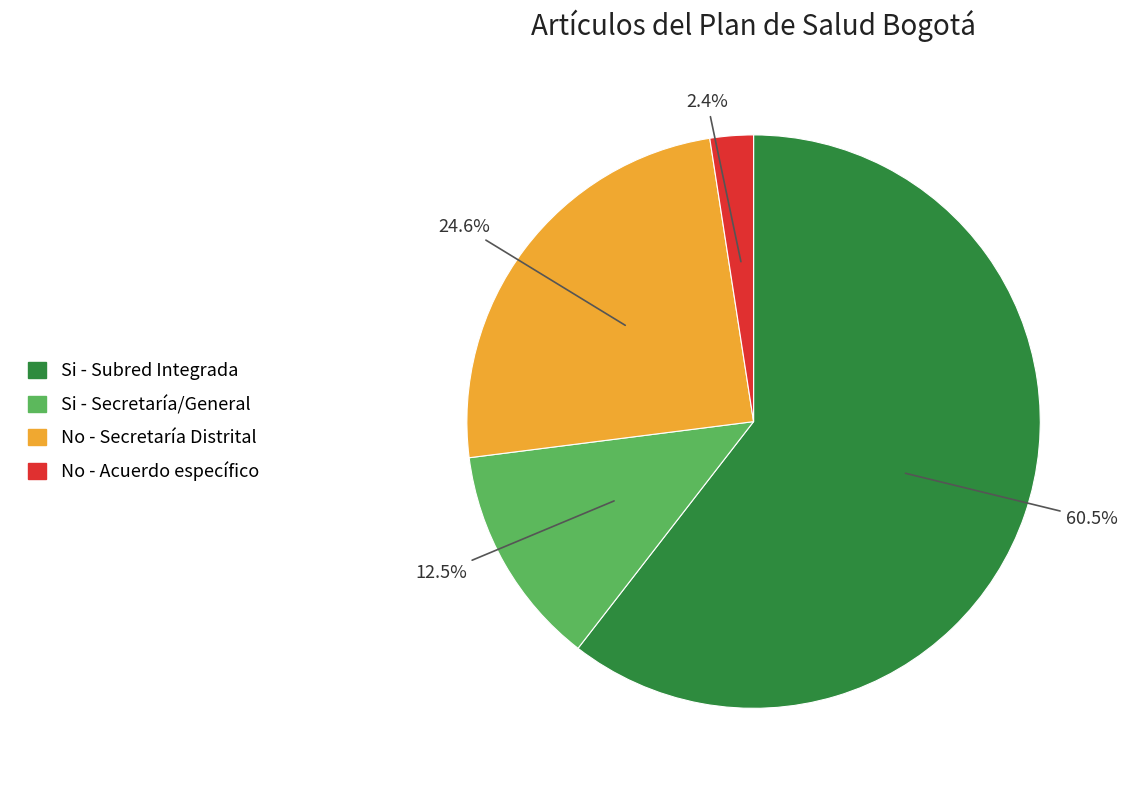

What is the largest slice in the pie chart?

Si - Subred Integrada